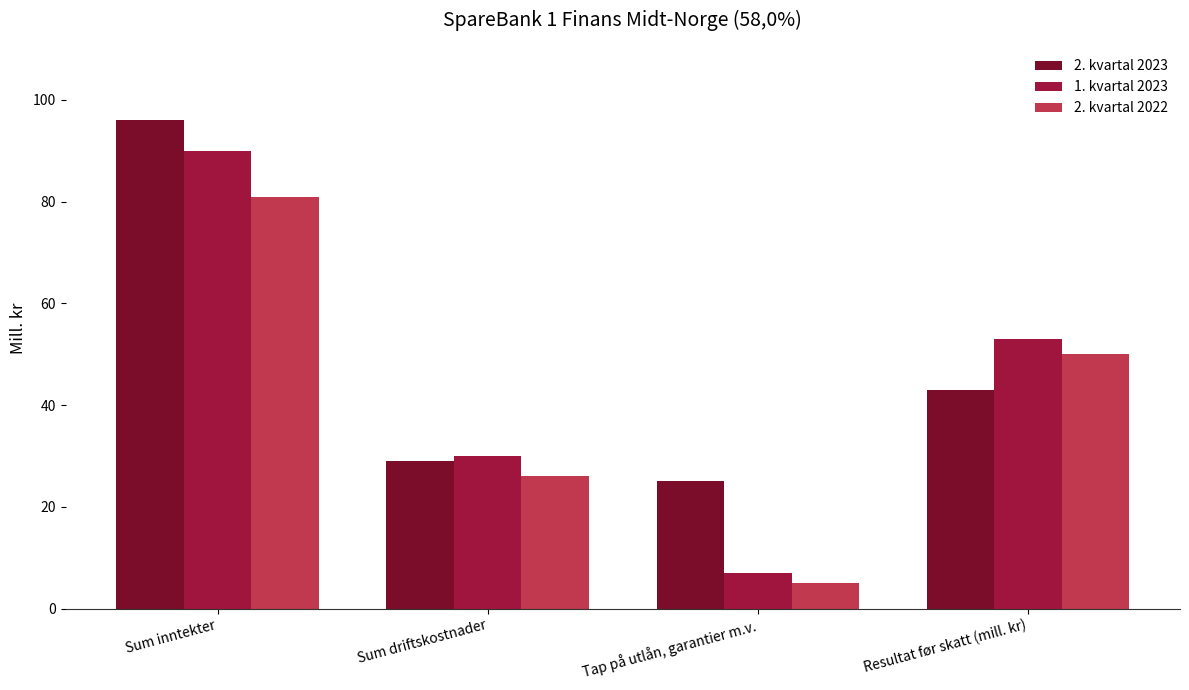

Rank the series by their maximum value, from lowest to highest.

2. kvartal 2022, 1. kvartal 2023, 2. kvartal 2023